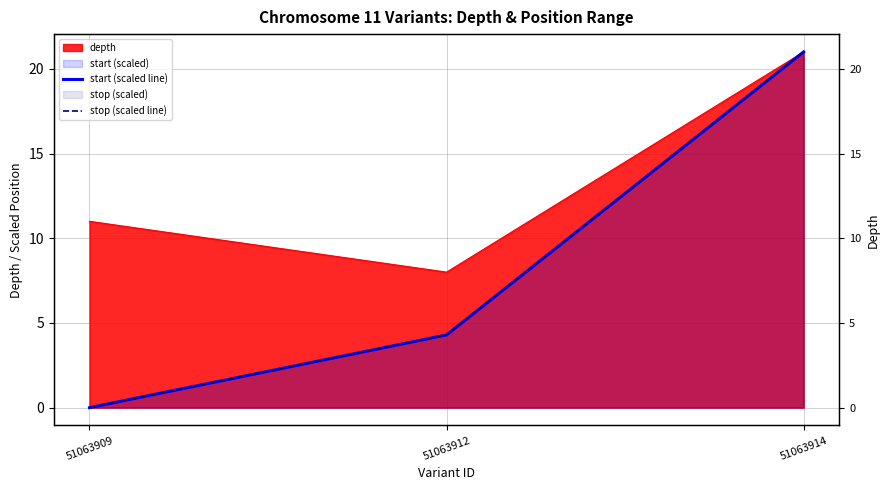

The value of stop (scaled line) at 51063909 is 0.0. True or false?

True